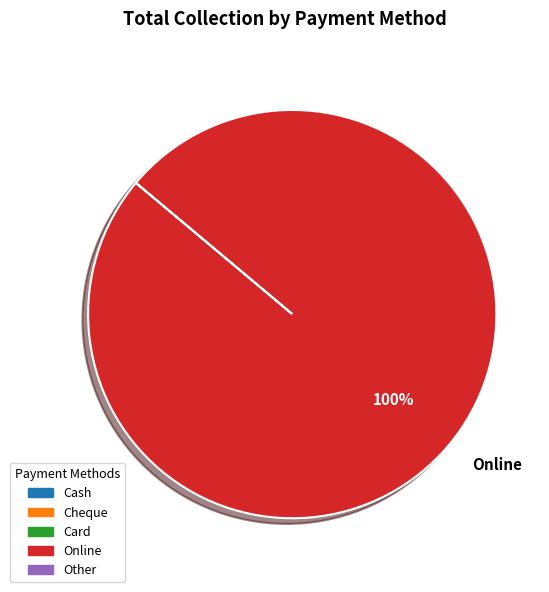

Is it true that Online is 100% of the pie?

True